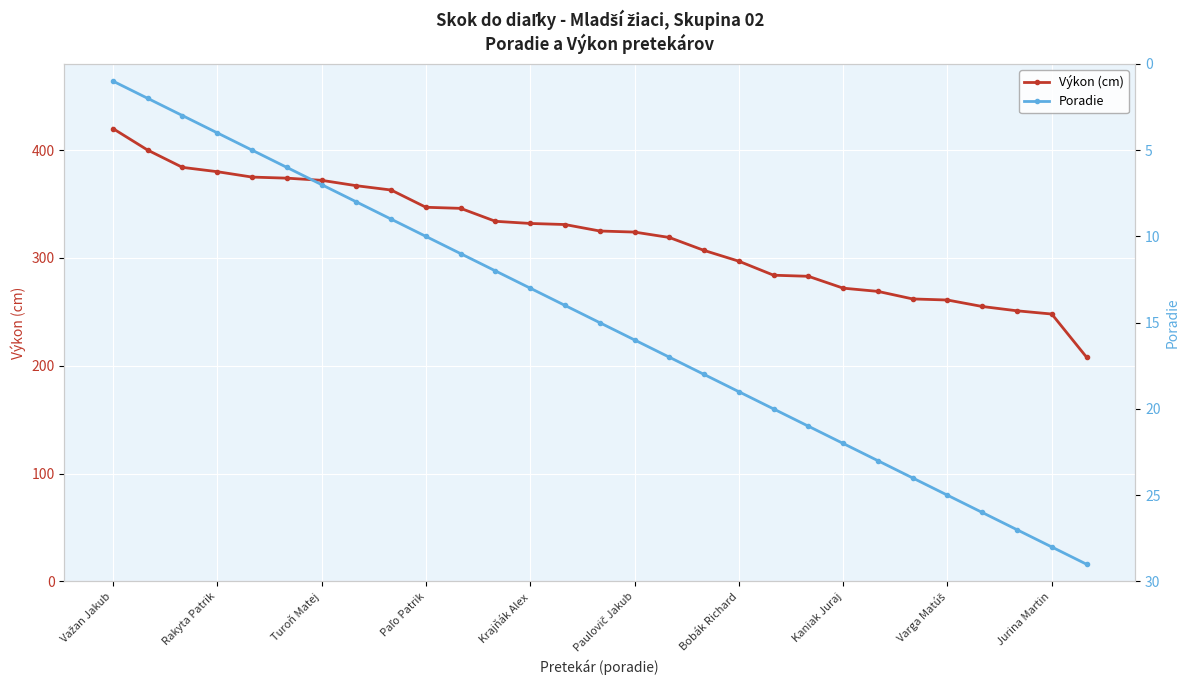

True or false: Poradie and Výkon (cm) intersect in this chart.

False